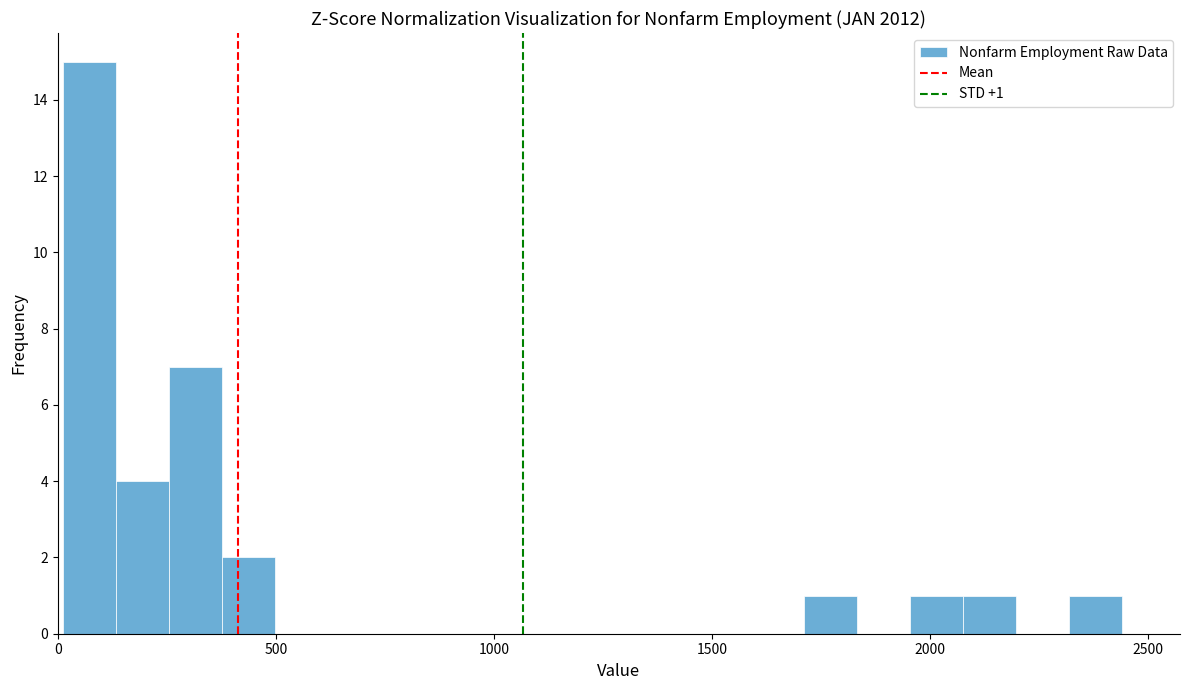

Around what value on the x-axis is the tallest bar? Give the approximate position of its centre, as read against the axis.

50